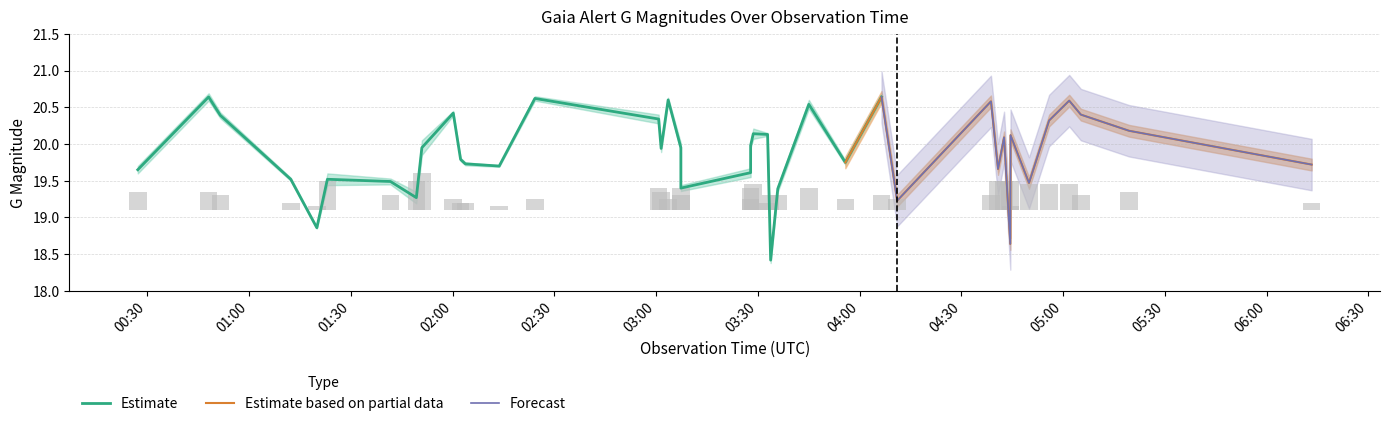

How many bars are there in total?

160